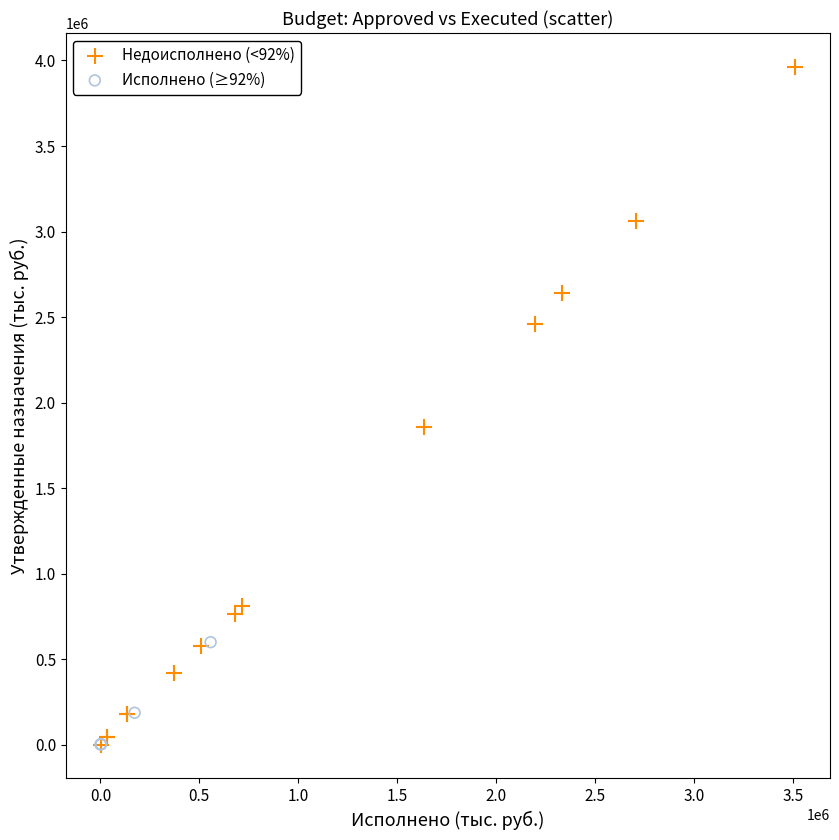

Which series has the widest spread of Y values?

Недоисполнено (<92%)